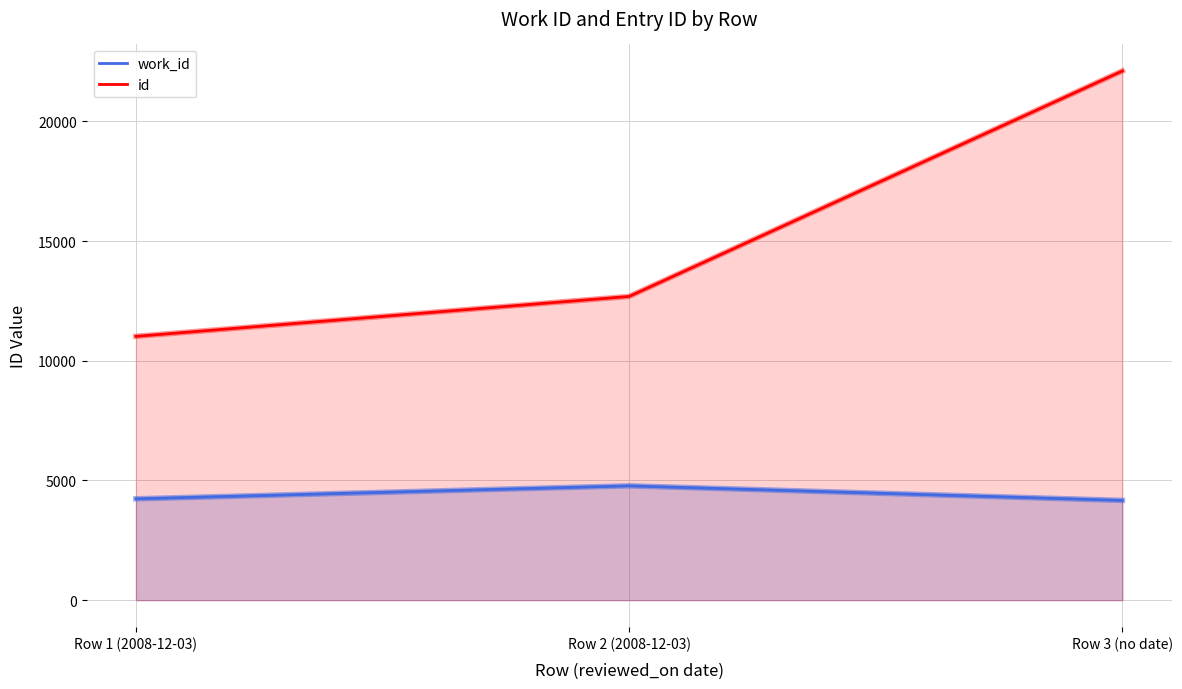

At which label does work_id reach its minimum?

Row 3 (no date)